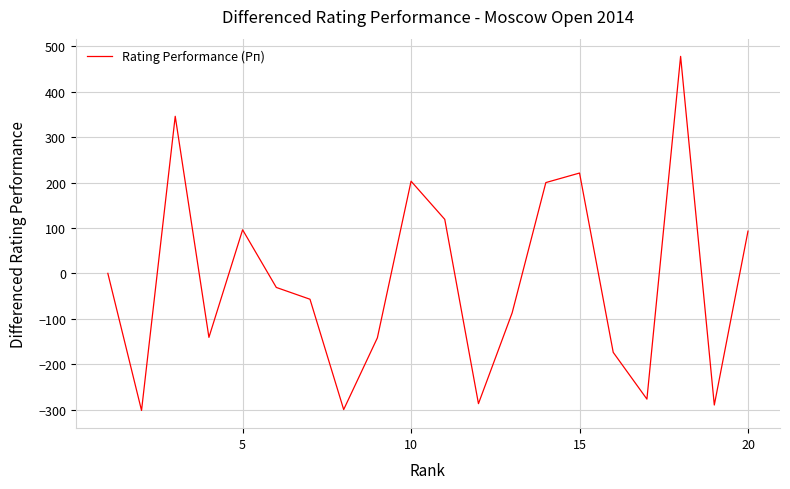

What is the greatest value displayed?

478